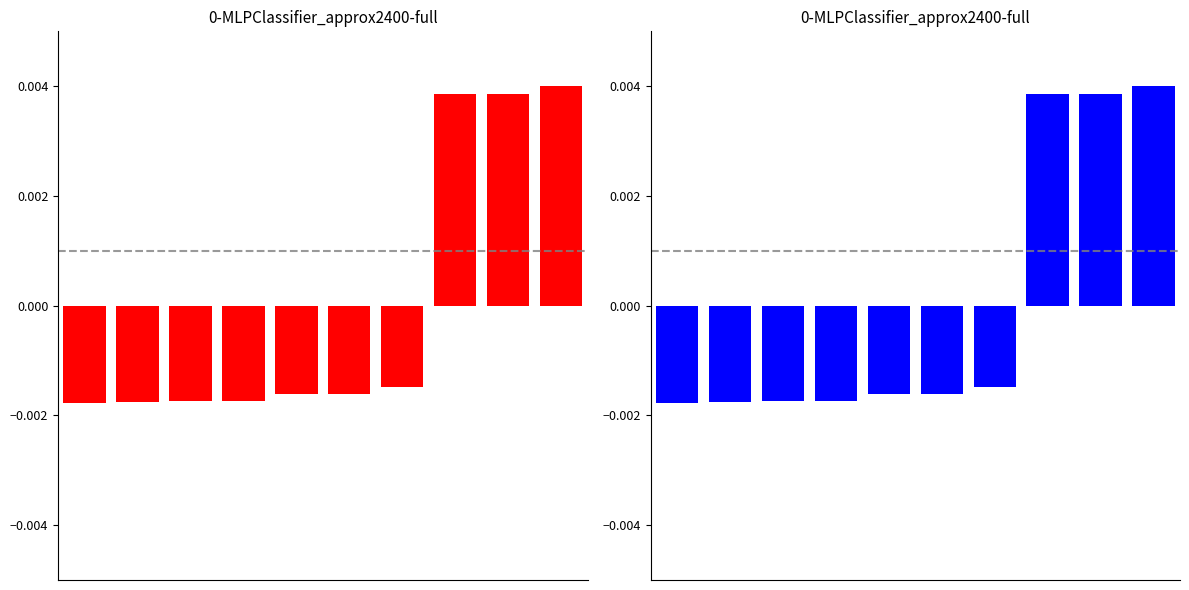

Rank the categories by uin (red) value from lowest to highest.

0, 1, 2, 3, 4, 5, 6, 7, 8, 9